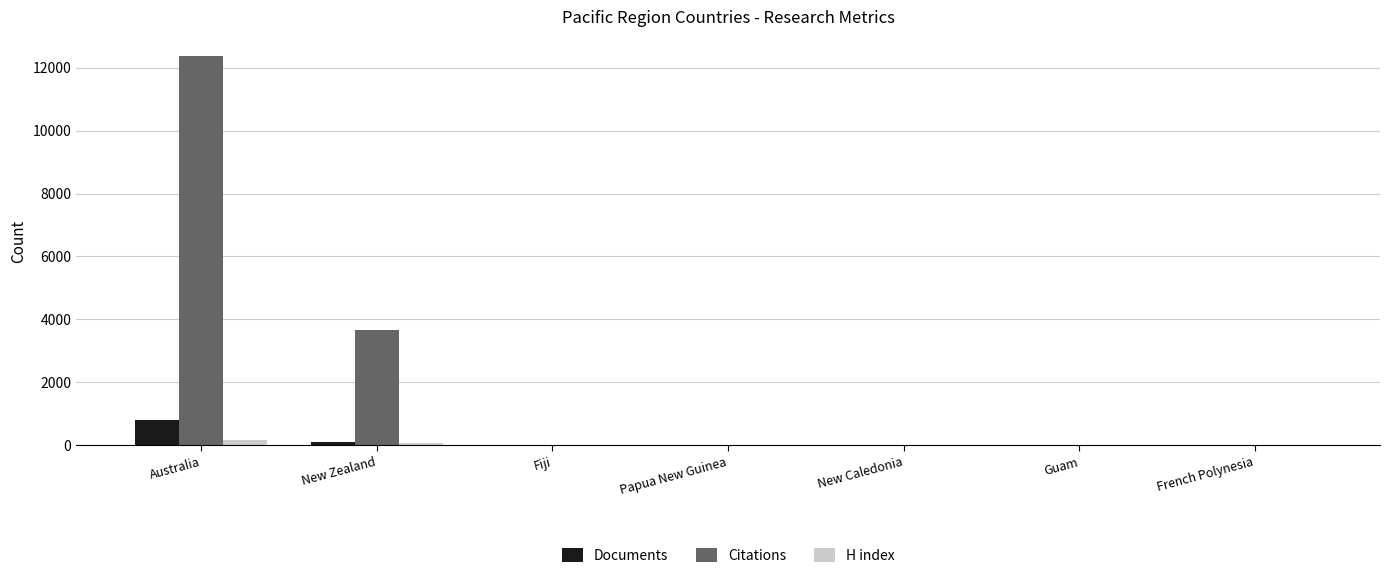

What is the sum of all H index values?

266